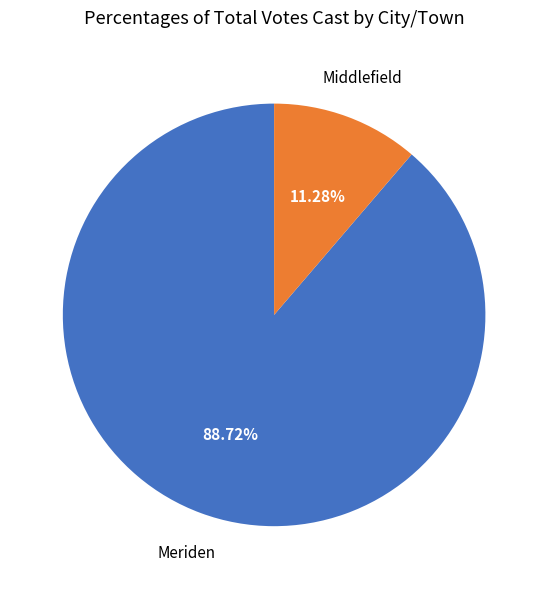

Is there any slice that represents more than half of the pie?

Yes